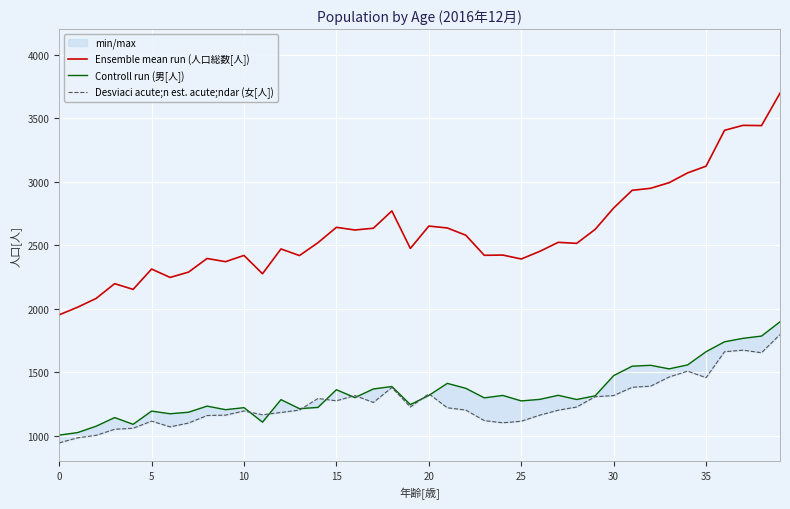

Between which two adjacent categories do Desviaci acute;n est. acute;ndar (女[人]) and Controll run (男[人]) first intersect?

10 and 11